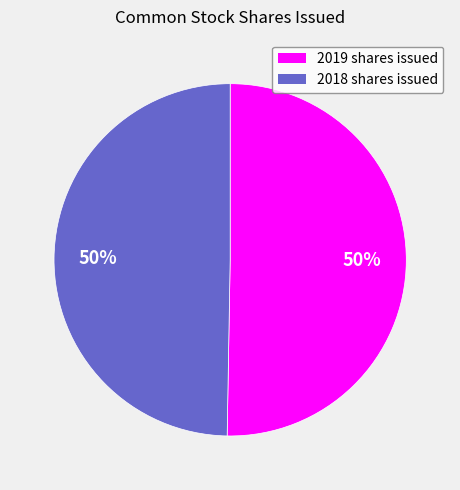

To the nearest percent, what is the average slice percentage?

50%